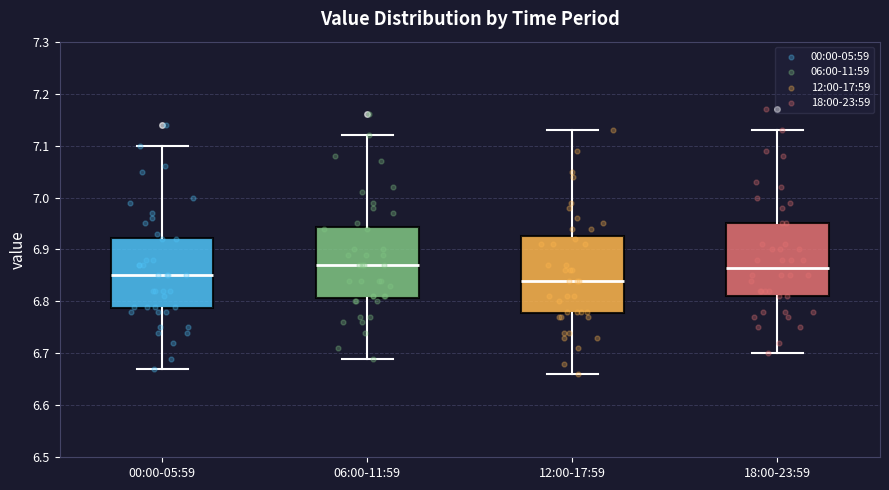

Reading left to right, read every box against the y-axis: the position of its median line, the range the box covers, and the ends of its whiskers. The values are not printed on the chart, so give them approximately, as read against the axis.

00:00-05:59: median 6.85, box 6.79 to 6.92, whiskers 6.67 to 7.10
06:00-11:59: median 6.87, box 6.81 to 6.94, whiskers 6.69 to 7.12
12:00-17:59: median 6.84, box 6.78 to 6.93, whiskers 6.66 to 7.13
18:00-23:59: median 6.87, box 6.81 to 6.95, whiskers 6.70 to 7.13